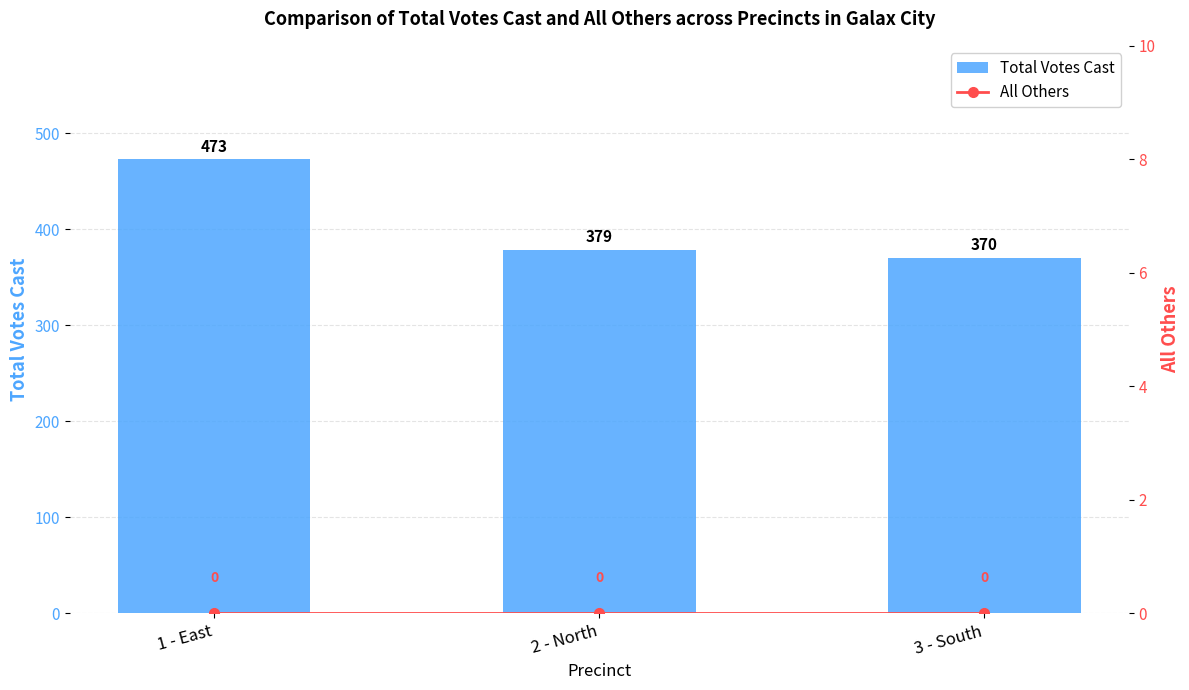

How many distinct data groups are displayed?

2